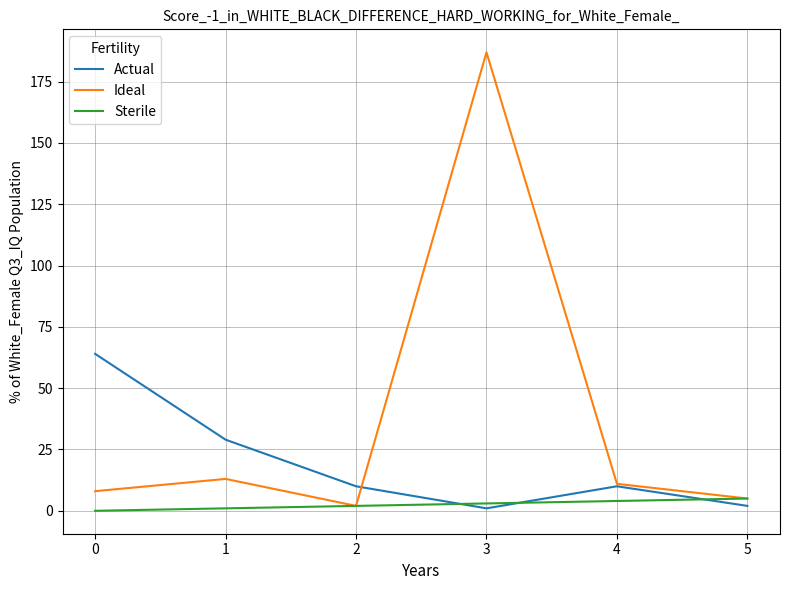

What is the maximum value for Ideal?

187